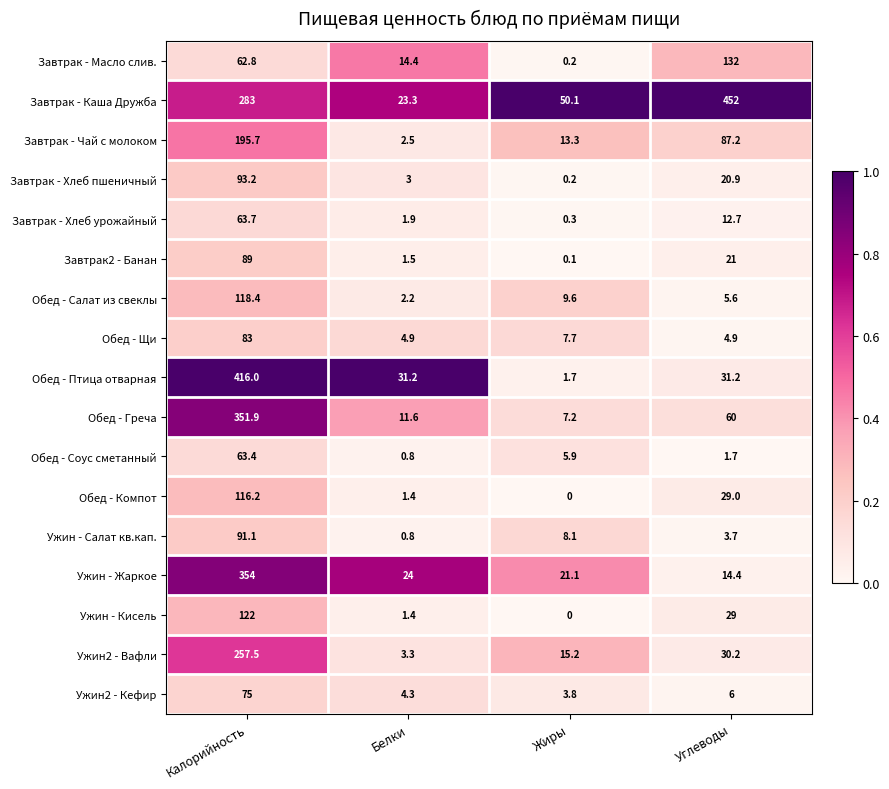

What is the maximum value shown in the chart?

452.0